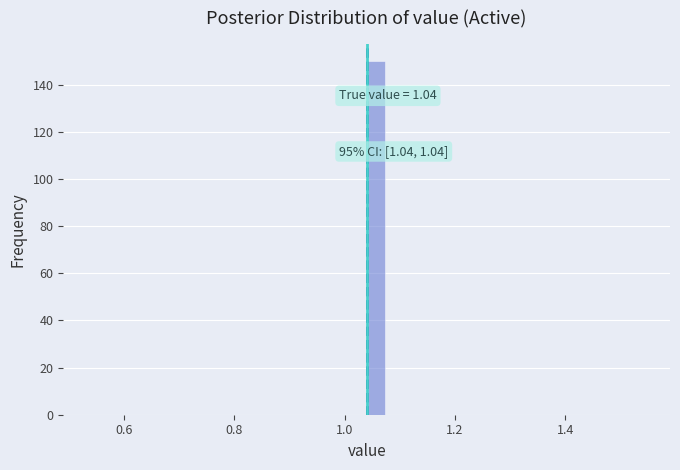

Around what value on the x-axis is the tallest bar? Give the approximate position of its centre, as read against the axis.

1.06